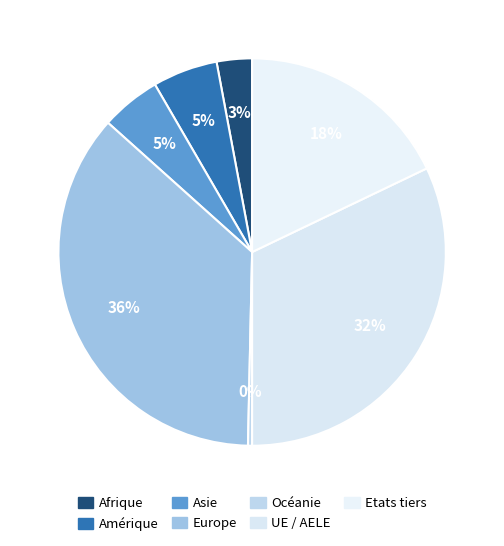

How many slices are in this pie chart?

7